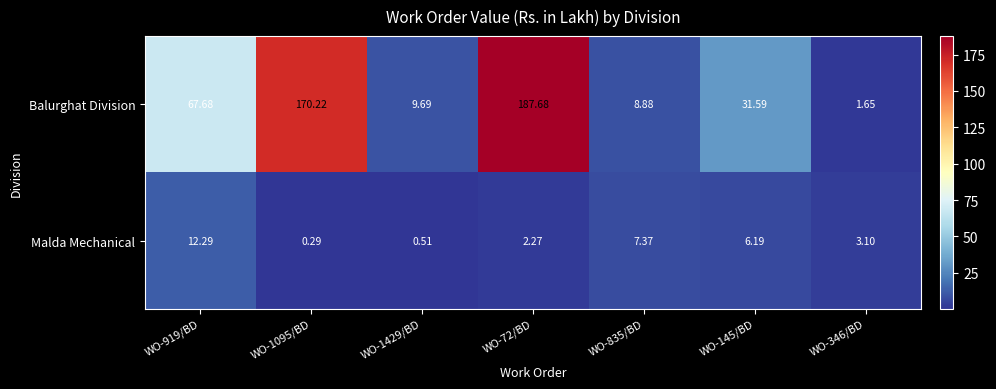

Which series changed the most between WO-1095/BD and WO-72/BD?

Balurghat Division